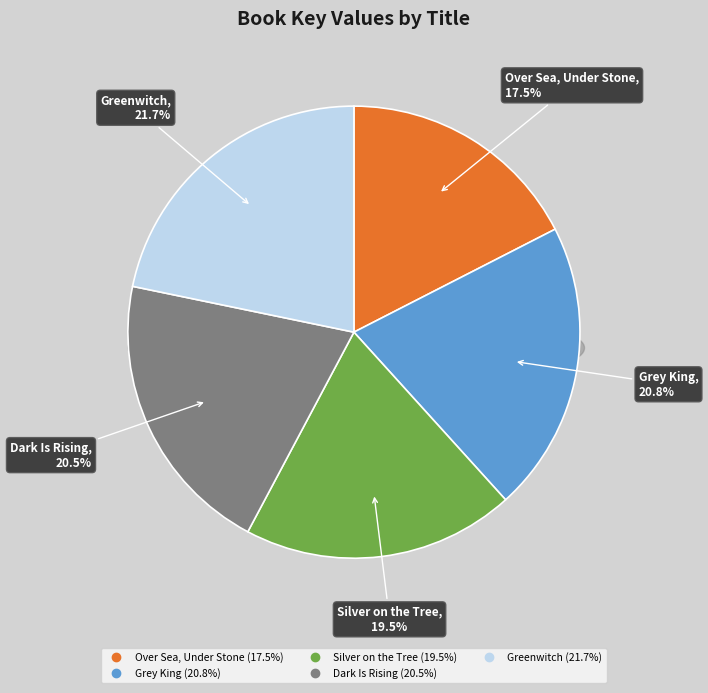

What percentage do Grey King and Over Sea, Under Stone together represent?

38.3%